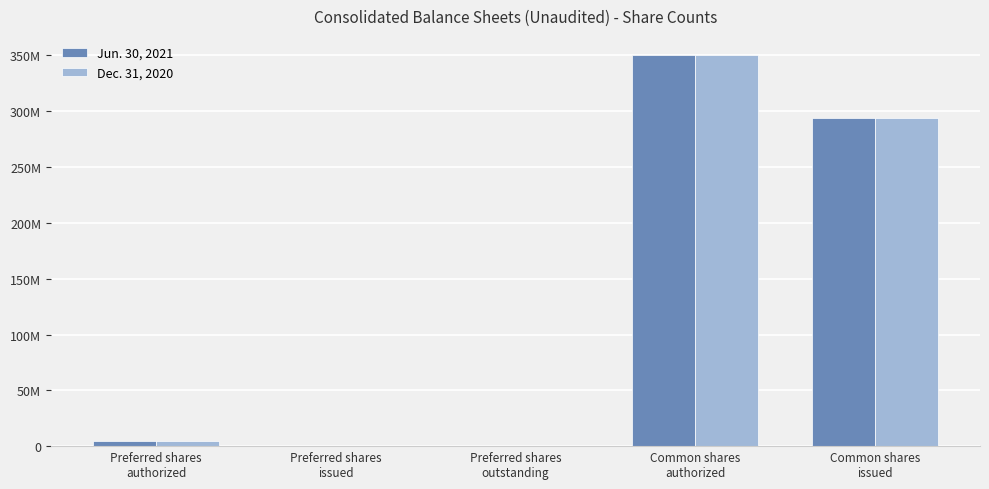

Are the bars grouped side by side (vs. stacked)?

Yes